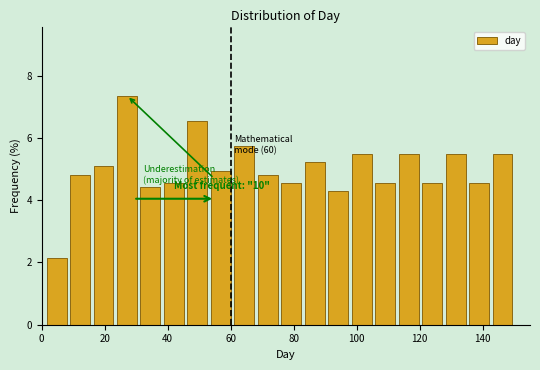

Read against the x-axis, roughly where is the centre of the tallest bar?

28